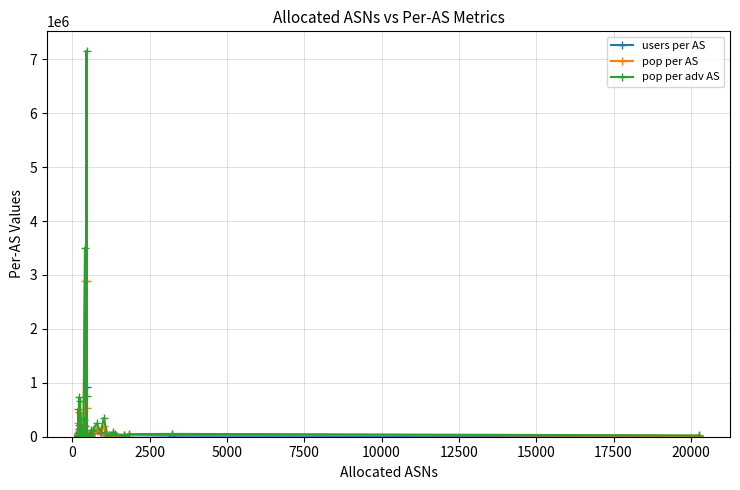

The users per AS series shows 26982 at 33. True or false?

False